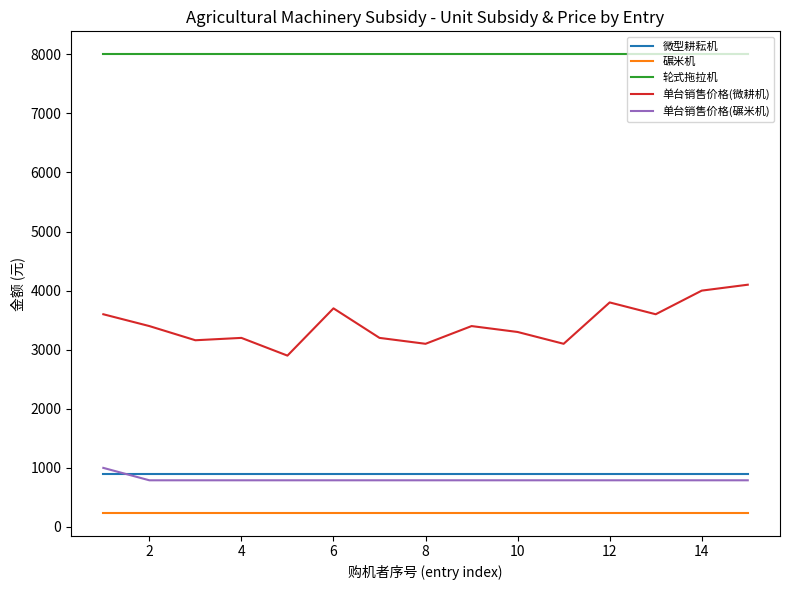

Which series has the largest range (max minus min)?

单台销售价格(微耕机)